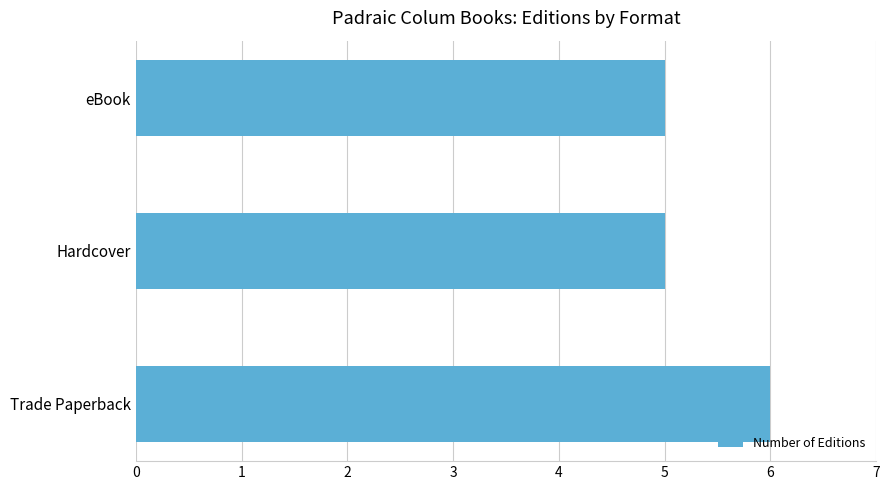

Between eBook and Trade Paperback, which is larger?

Trade Paperback